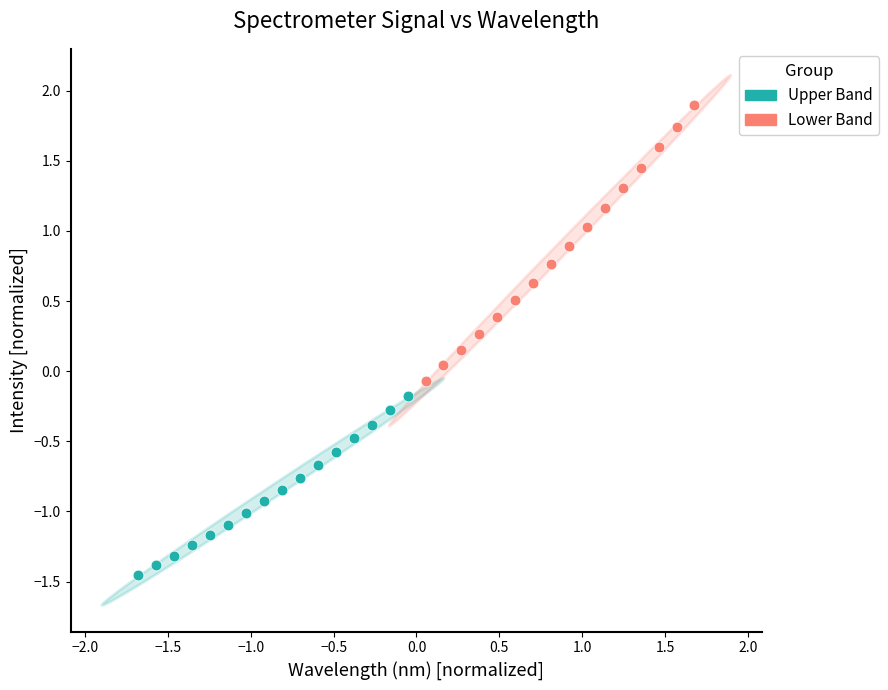

Which series contains the lowest Y value?

Lower Band